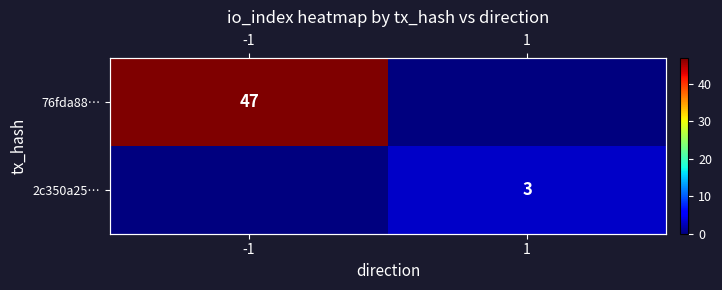

List the series in order of their overall mean, lowest first.

2c350a25…, 76fda88…